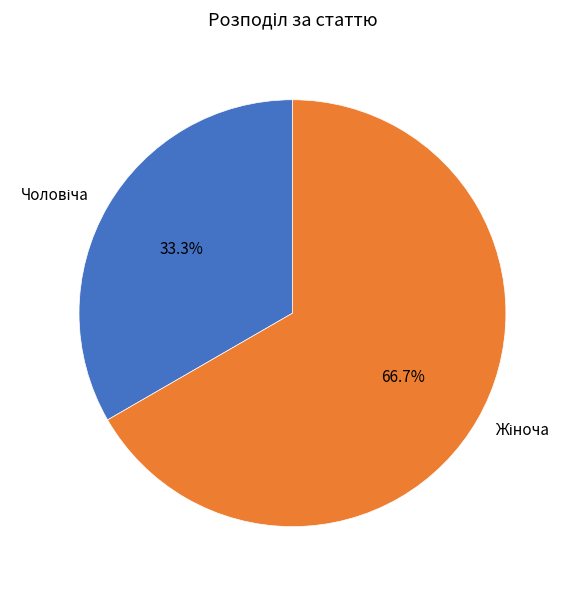

To the nearest percent, what is the difference between the largest and smallest slice percentages?

33%